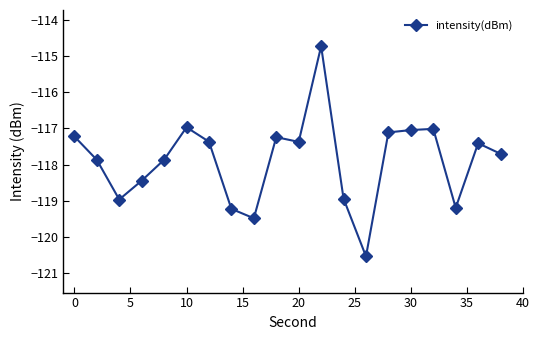

What is the difference between the second highest and minimum values?

3.6